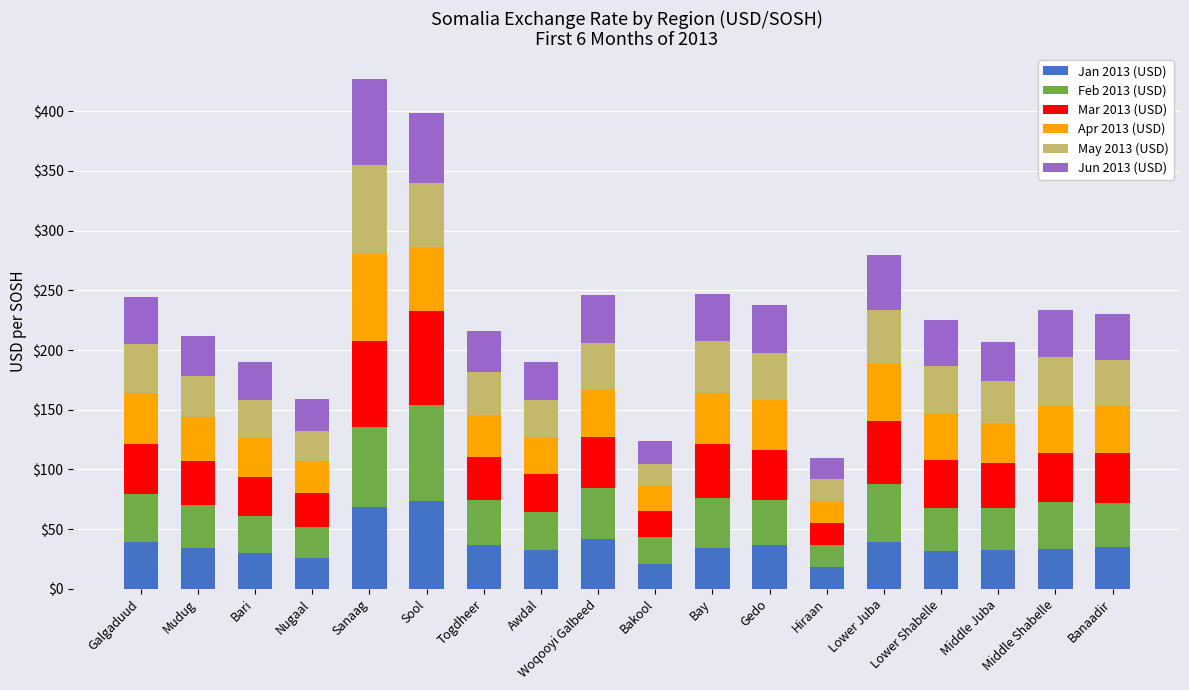

What is the sum of all Jan 2013 (USD) values?

664.2